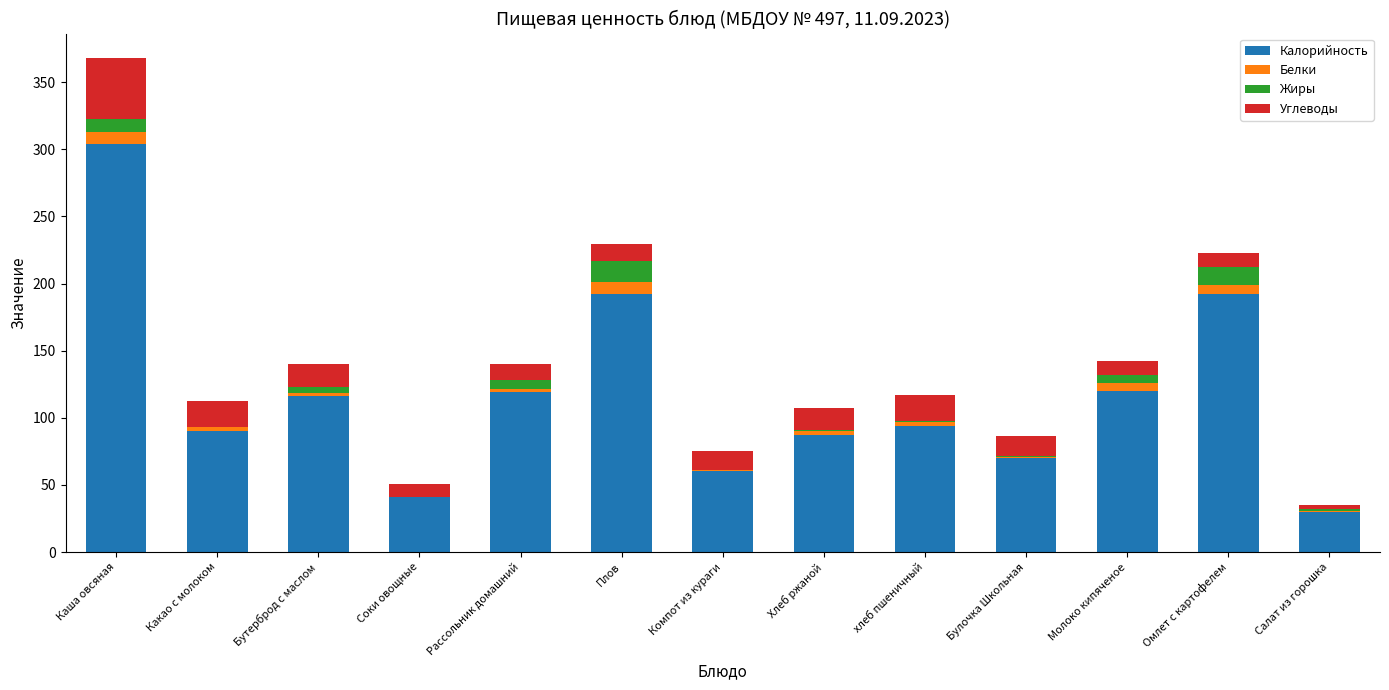

The Калорийность series shows 60.7 at Компот из кураги. True or false?

True